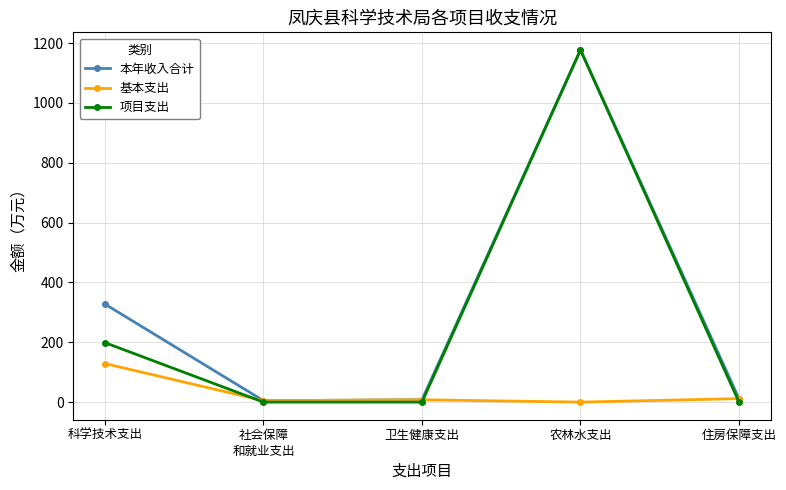

Rank the series at 科学技术支出 from highest to lowest value.

本年收入合计, 项目支出, 基本支出